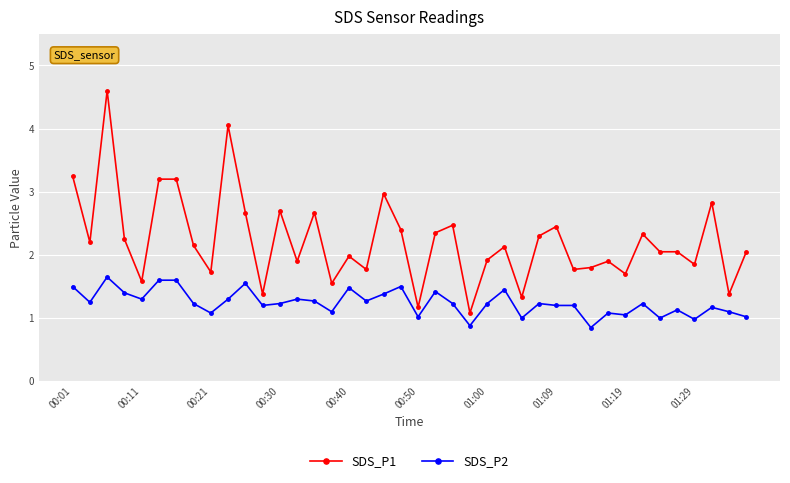

Which series has the largest total across all categories?

SDS_P1